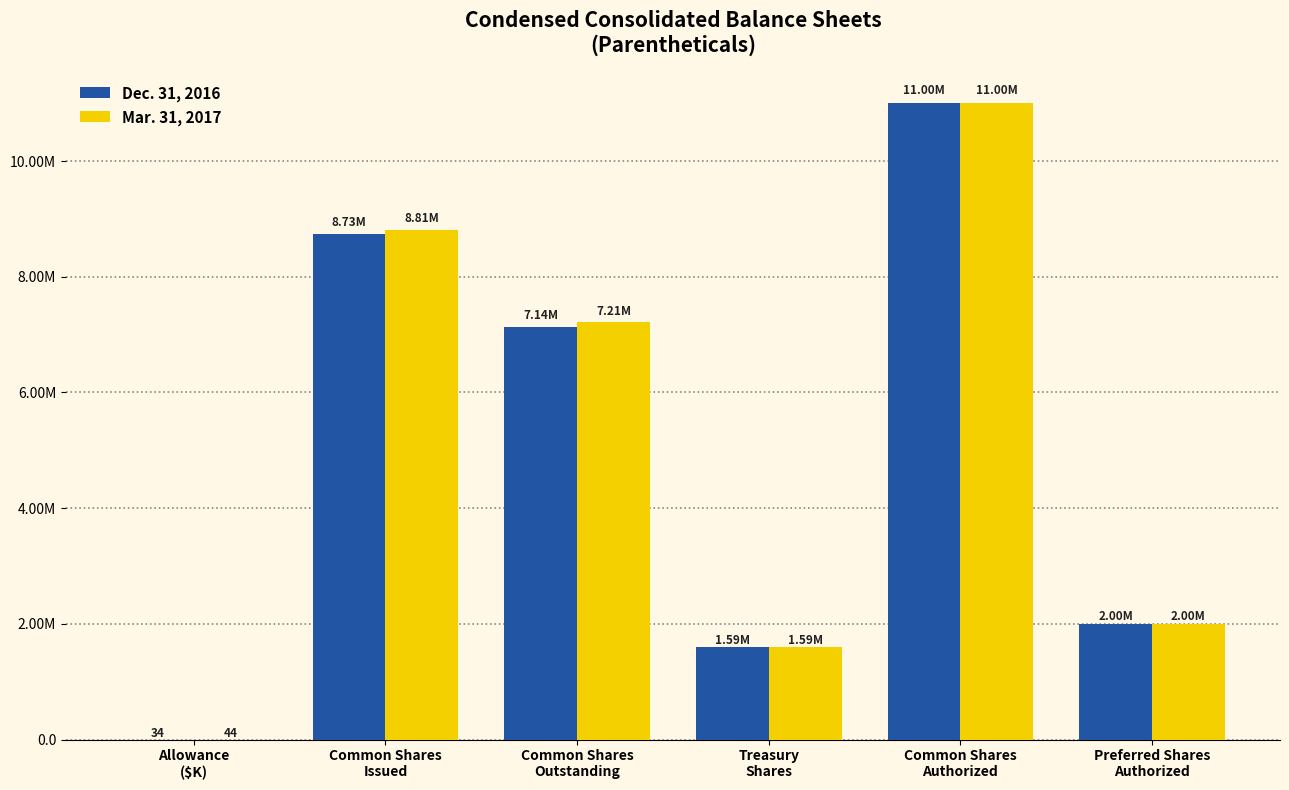

What is the minimum value shown in the chart?

34